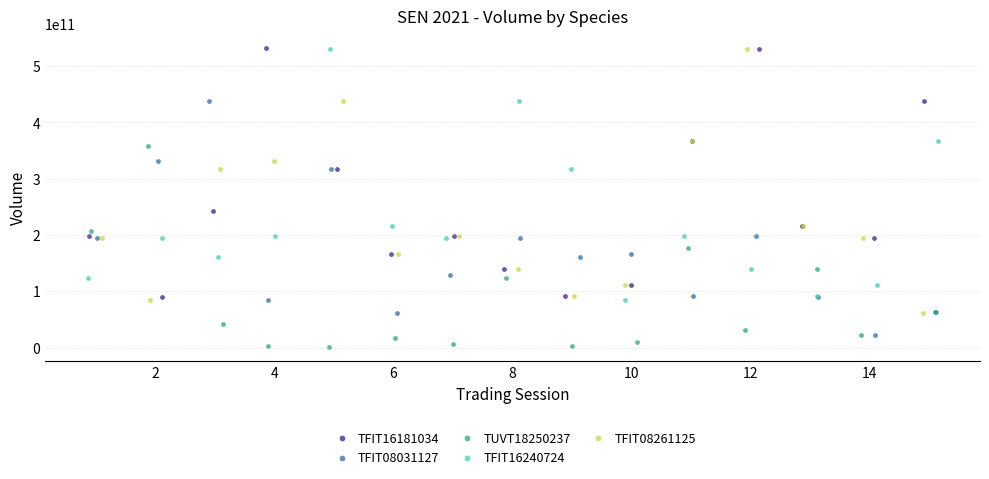

What are all the series names shown in the legend?

TFIT16181034, TFIT08031127, TUVT18250237, TFIT16240724, TFIT08261125